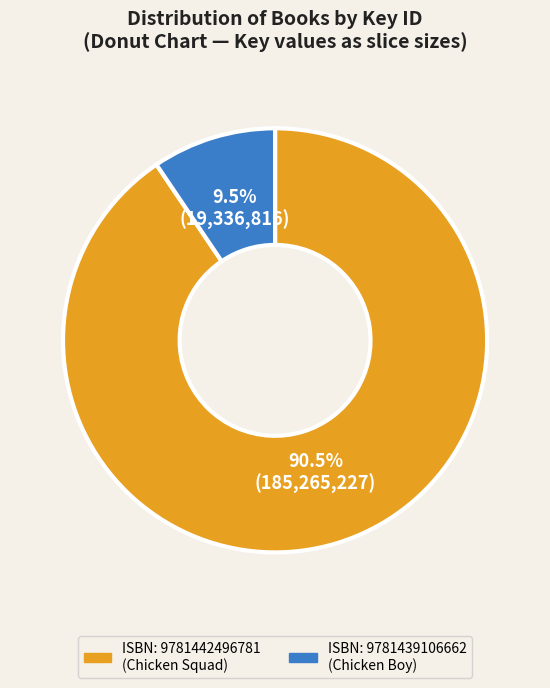

Which slice represents more than half of the pie?

ISBN: 9781442496781 (Chicken Squad)